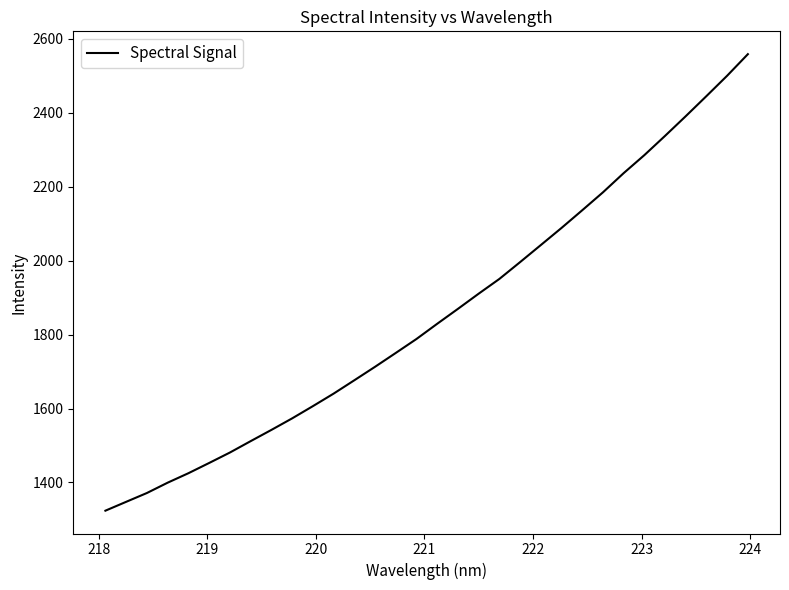

What is the greatest value displayed?

2558.2